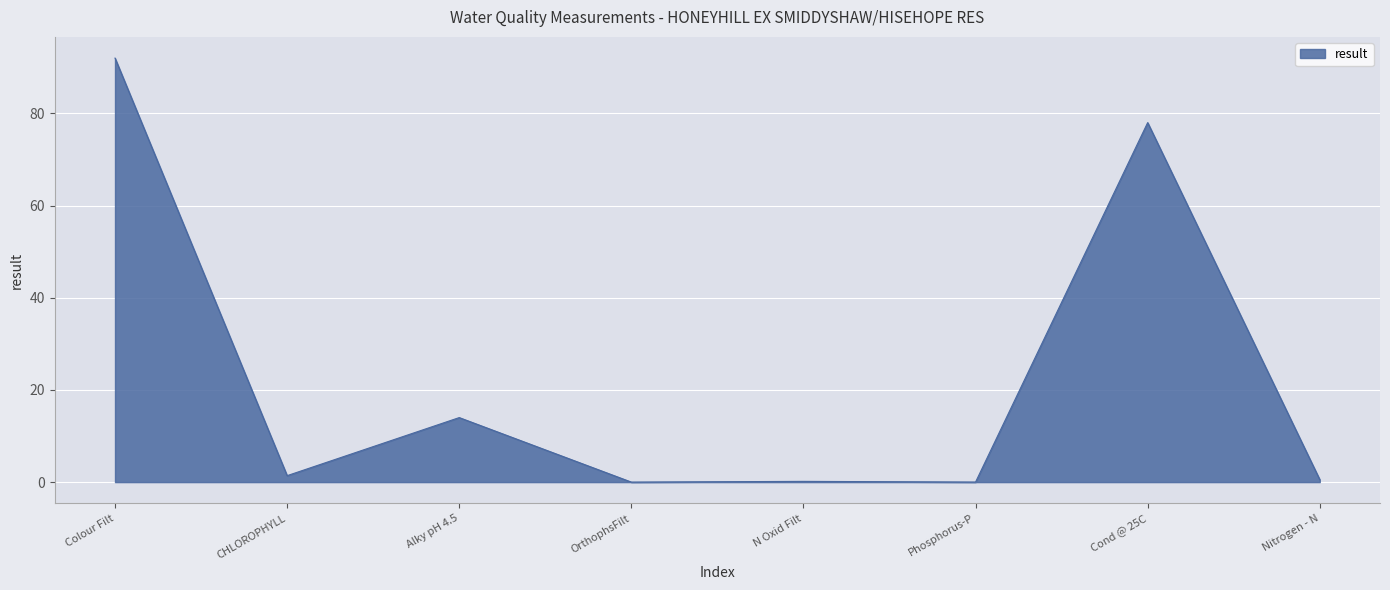

Between Nitrogen - N and Alky pH 4.5, which is larger?

Alky pH 4.5